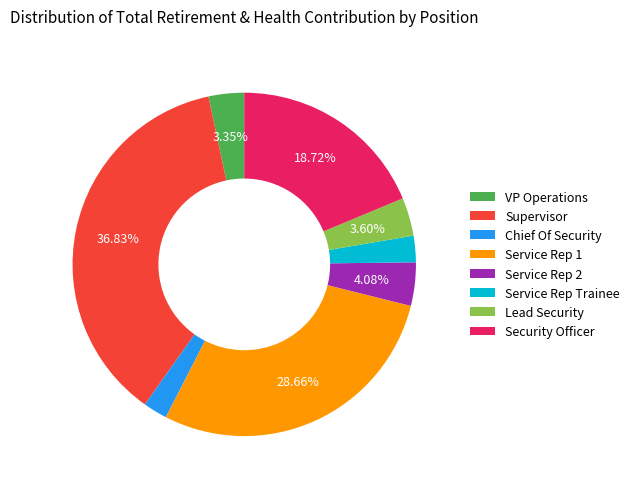

Is there a majority slice in this chart?

No